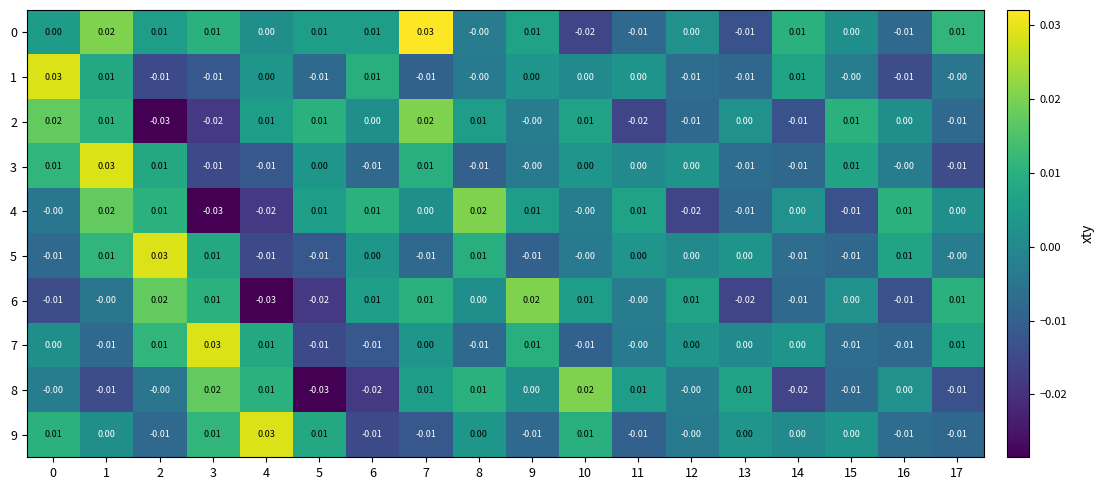

Is the value of 0 at 3 greater than the value of 1 at 3?

Yes